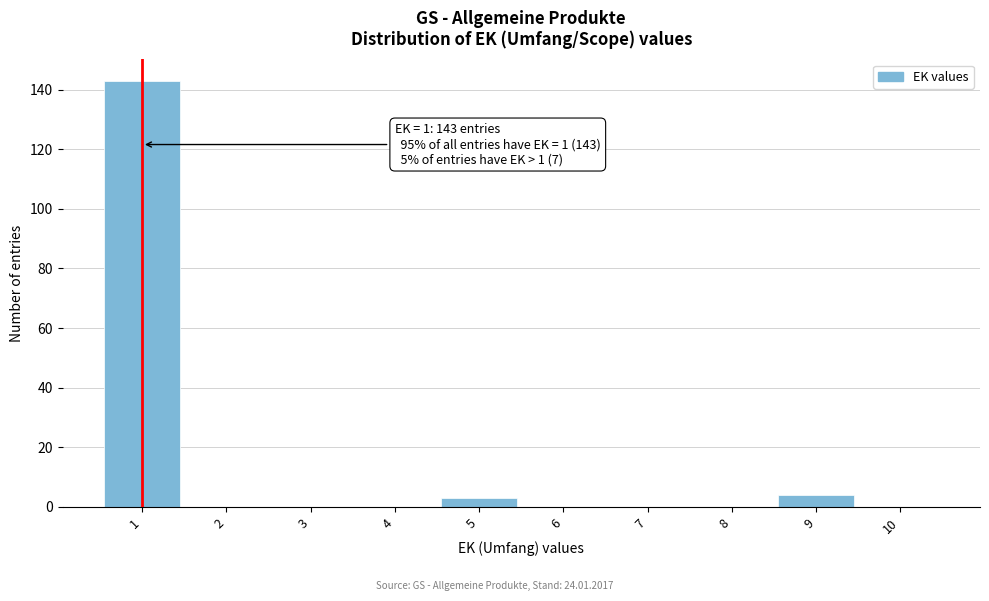

Which range on the x-axis has the tallest bar?

0.5 to 1.5